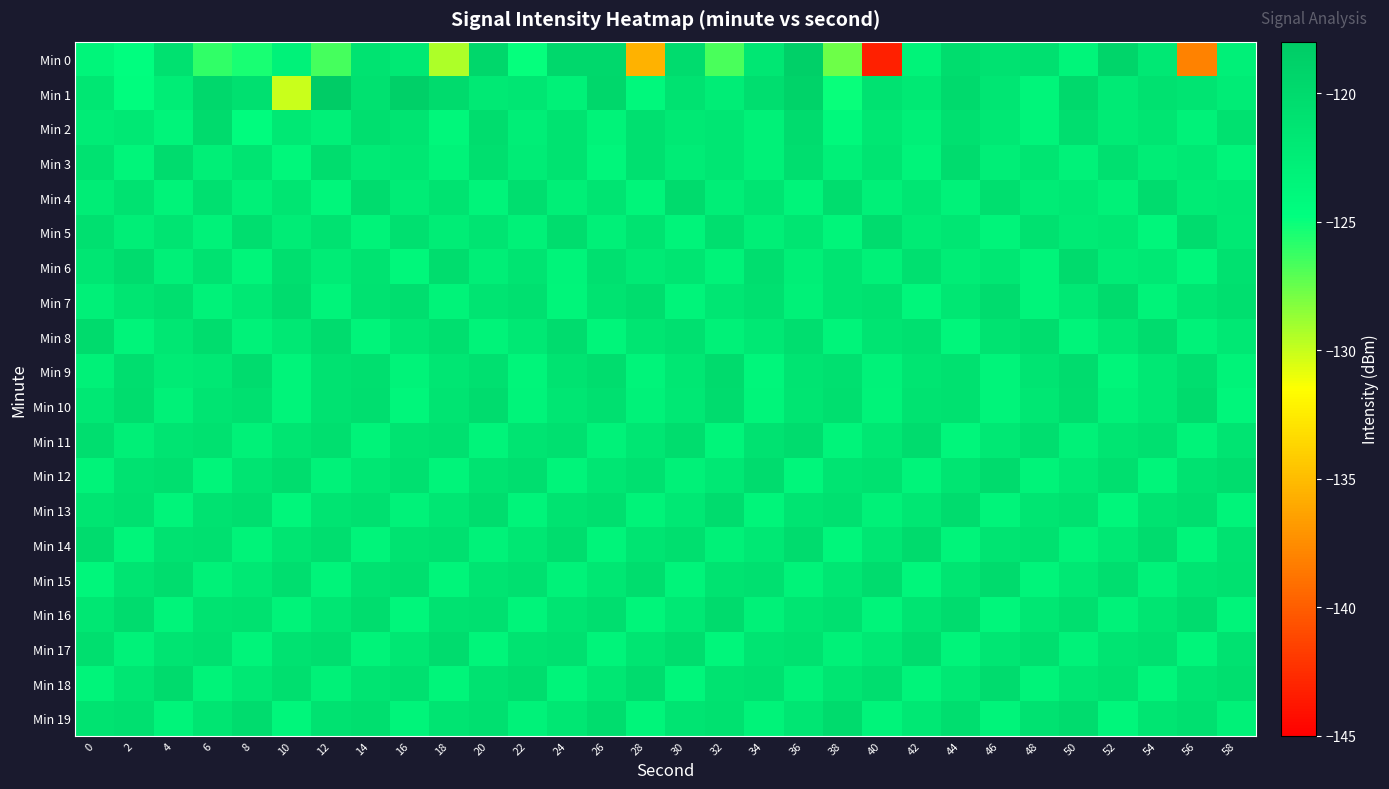

At which category is the sum across all series the highest?

36